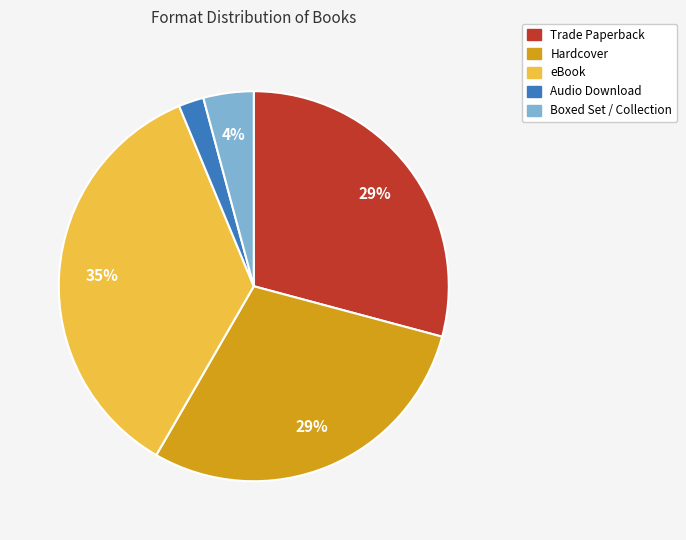

What percentage is the Hardcover slice, to the nearest percent?

29%